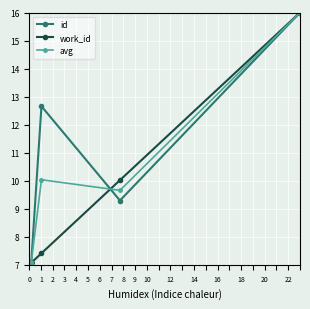

List the series in order of their peak value, lowest first.

id, work_id, avg